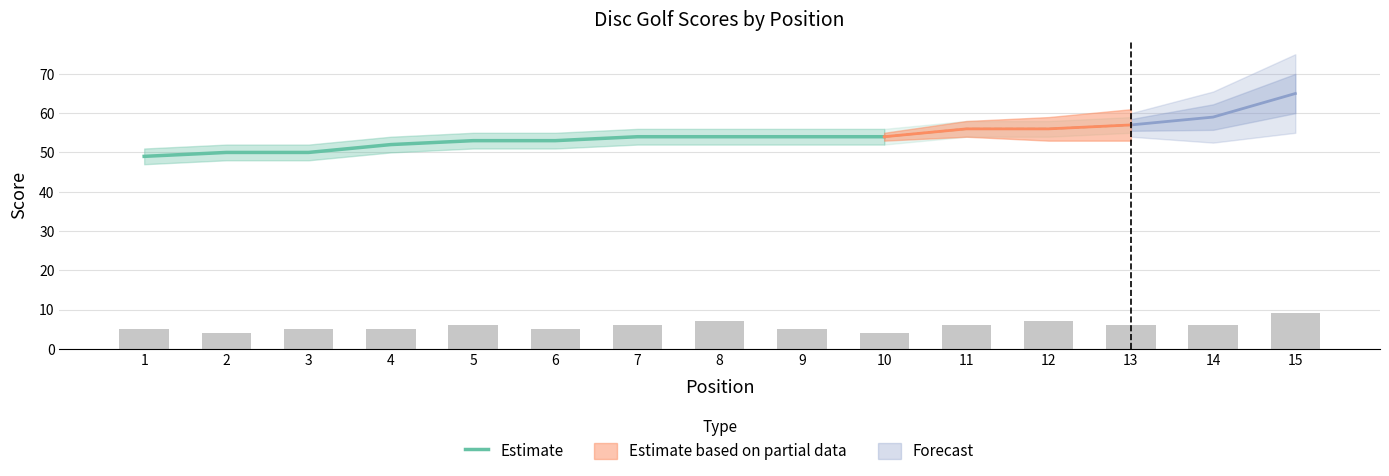

How many data points are less than 53?

4